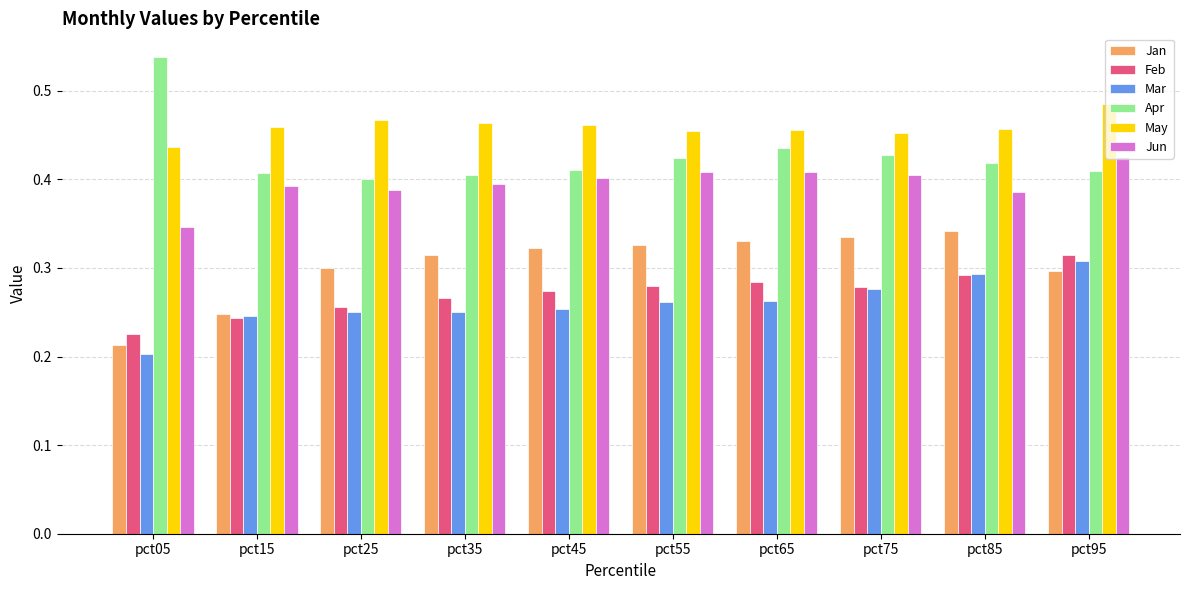

Is it true that May equals 0.2 at pct15?

False